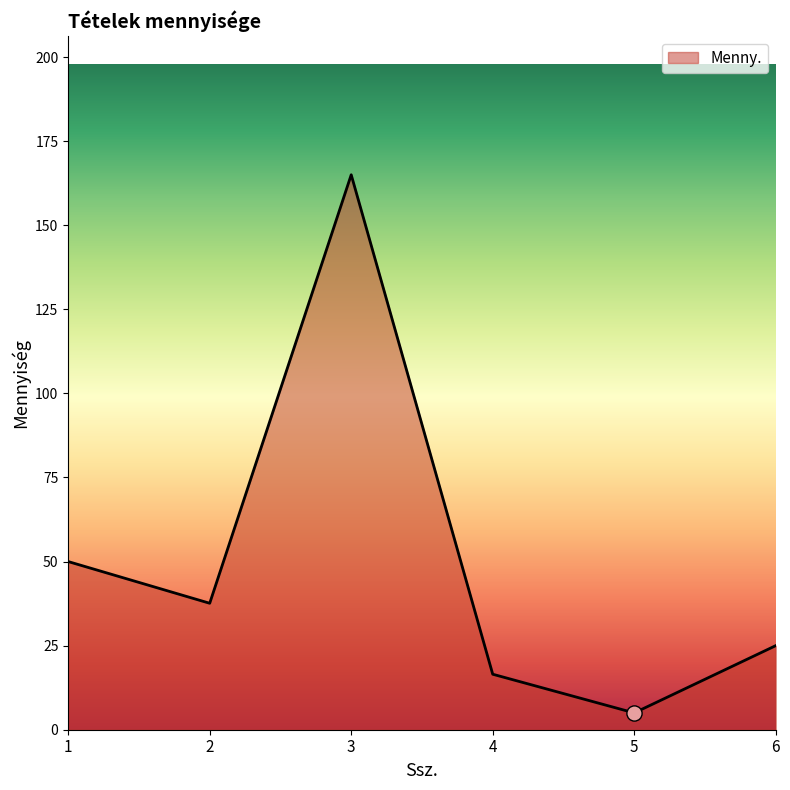

What is the change in value from 2 to 4?

-21.1